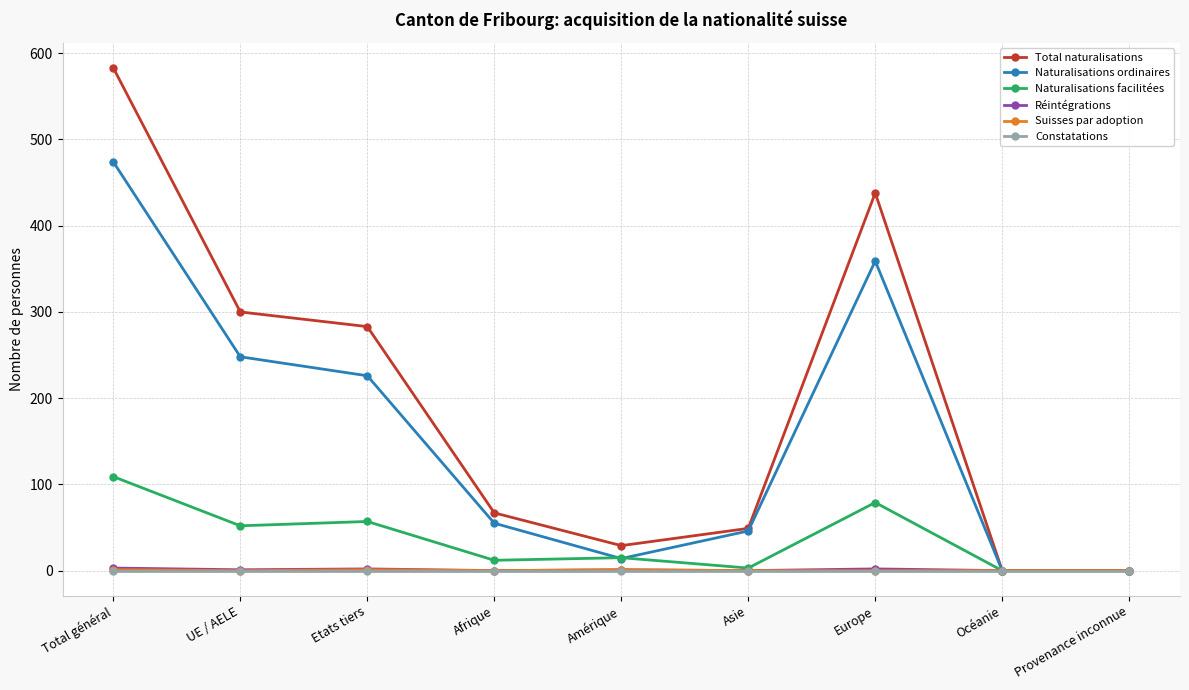

What is the label of the 2nd point from the right?

Océanie